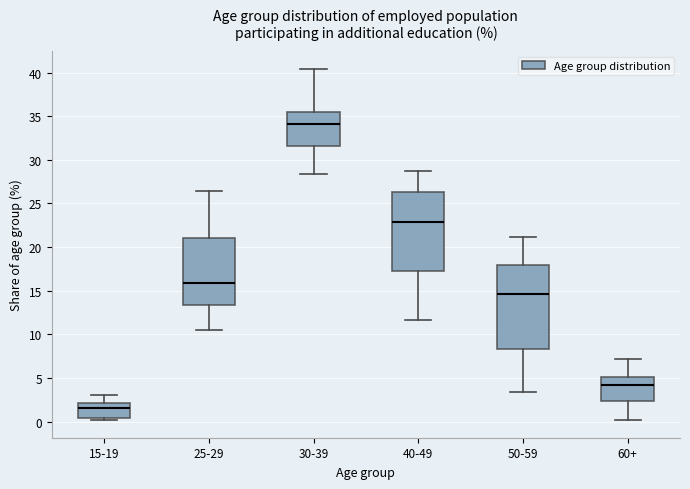

Which box has the lowest median line?

15-19